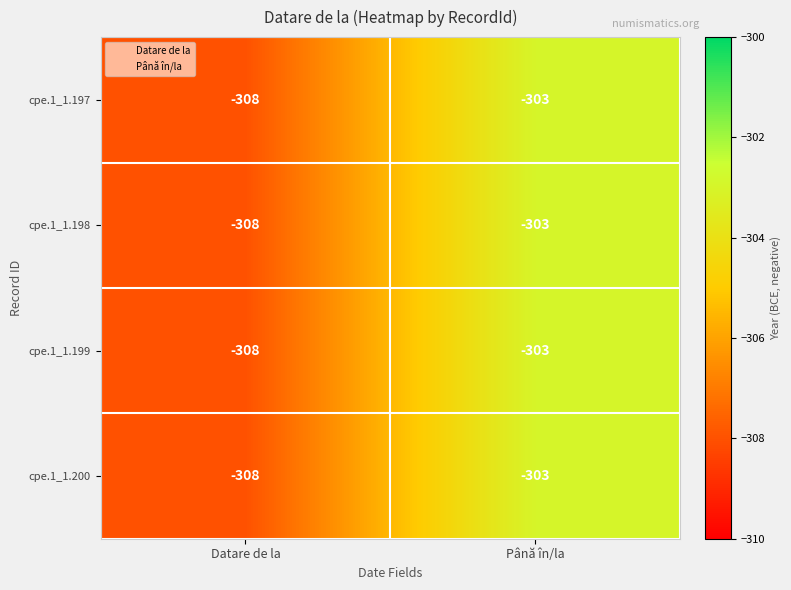

Reading right to left, transcribe all the data shown in this chart.

cpe.1_1.197: Până în/la=-303	Datare de la=-308
cpe.1_1.198: Până în/la=-303	Datare de la=-308
cpe.1_1.199: Până în/la=-303	Datare de la=-308
cpe.1_1.200: Până în/la=-303	Datare de la=-308